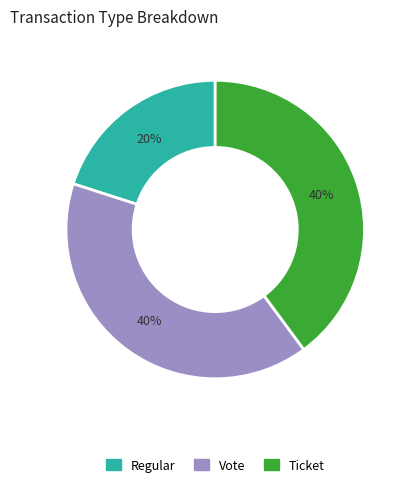

Is there any slice that represents more than half of the pie?

No